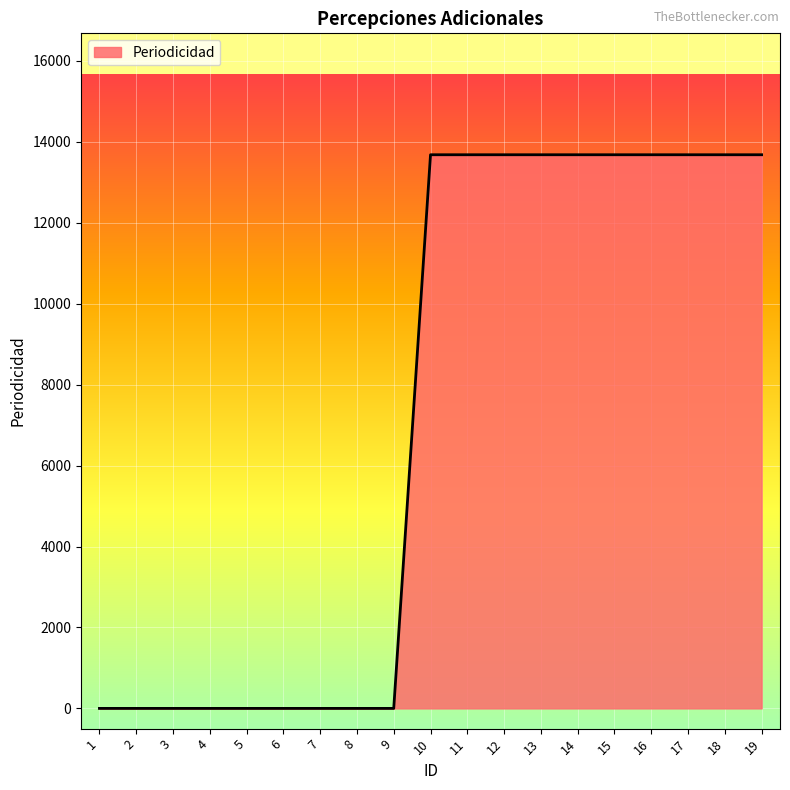

What is the difference between the maximum and minimum values?

13680